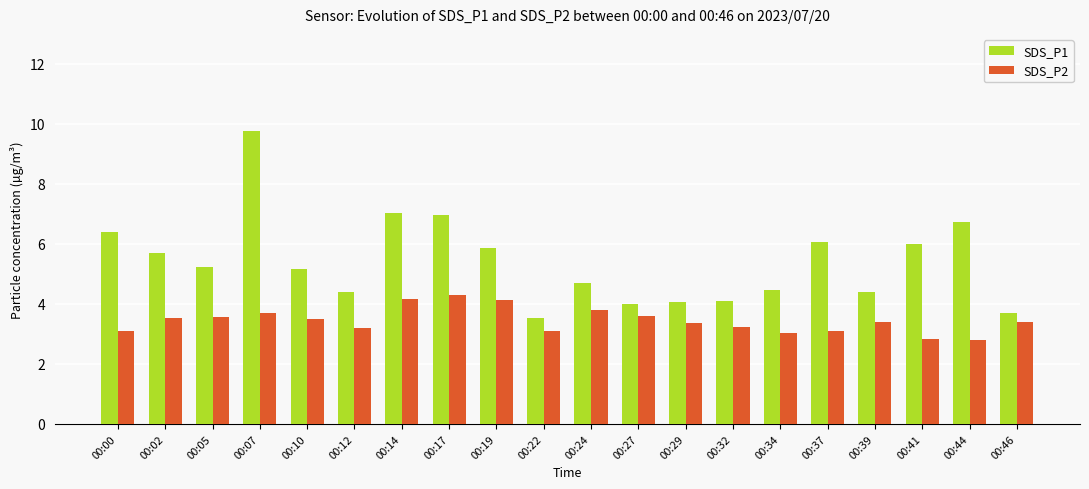

Which series has the largest range (max minus min)?

SDS_P1